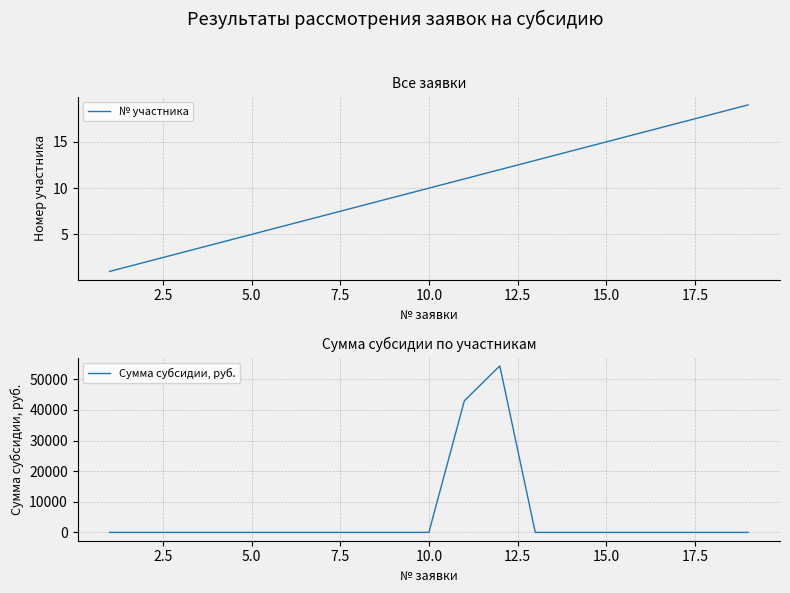

What is the maximum value for № участника?

19